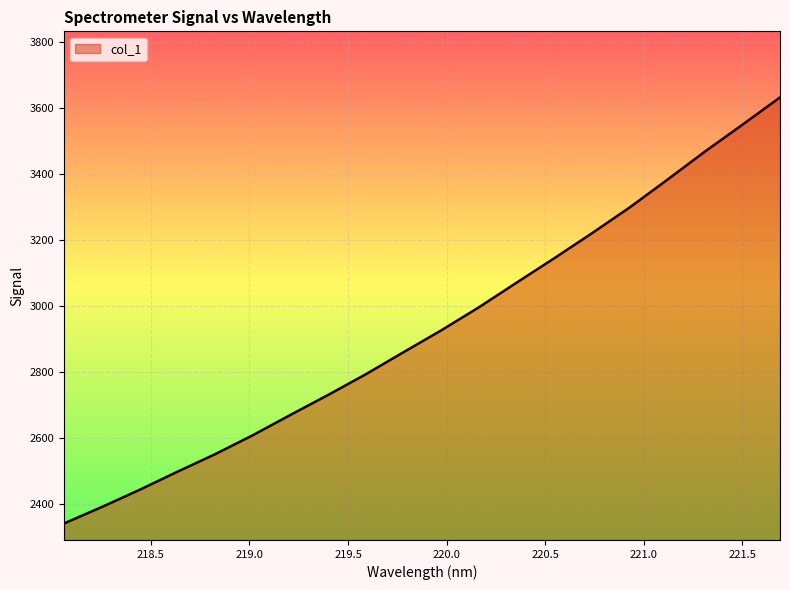

What is the greatest value displayed?

3632.1